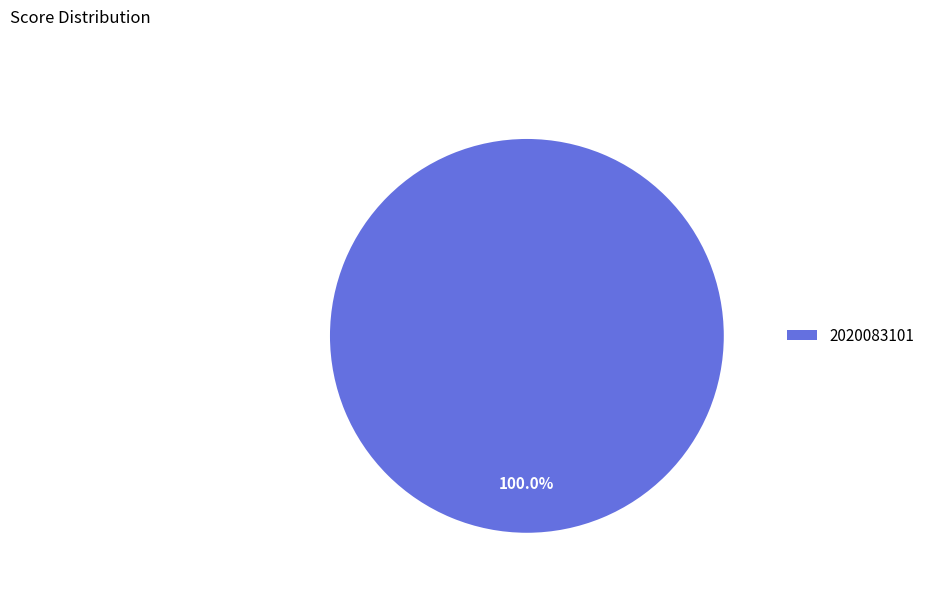

What is the majority slice?

2020083101